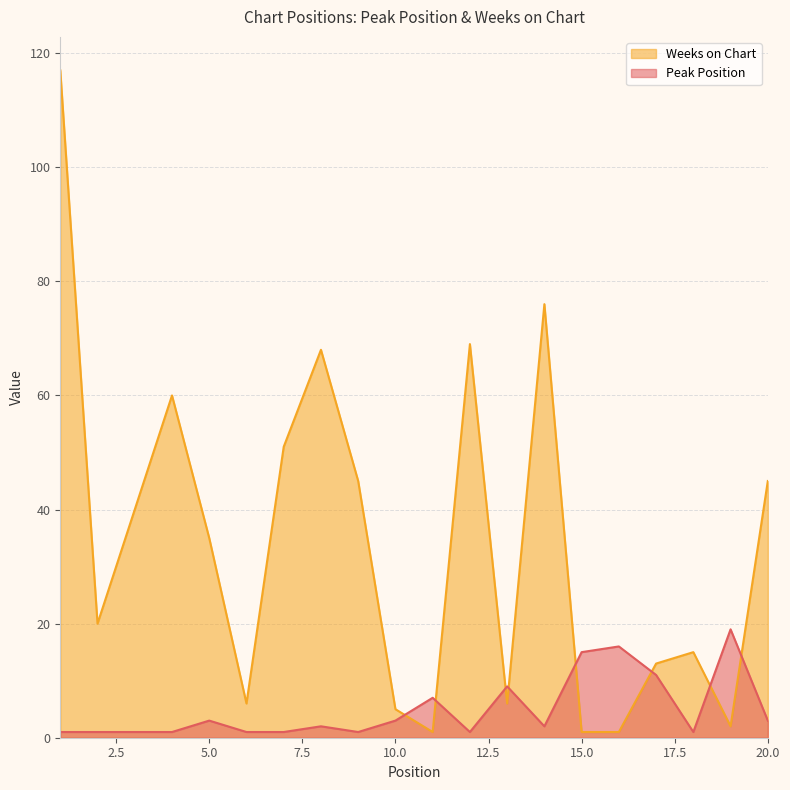

True or false: Peak Position has a value of 9 at 13.

True